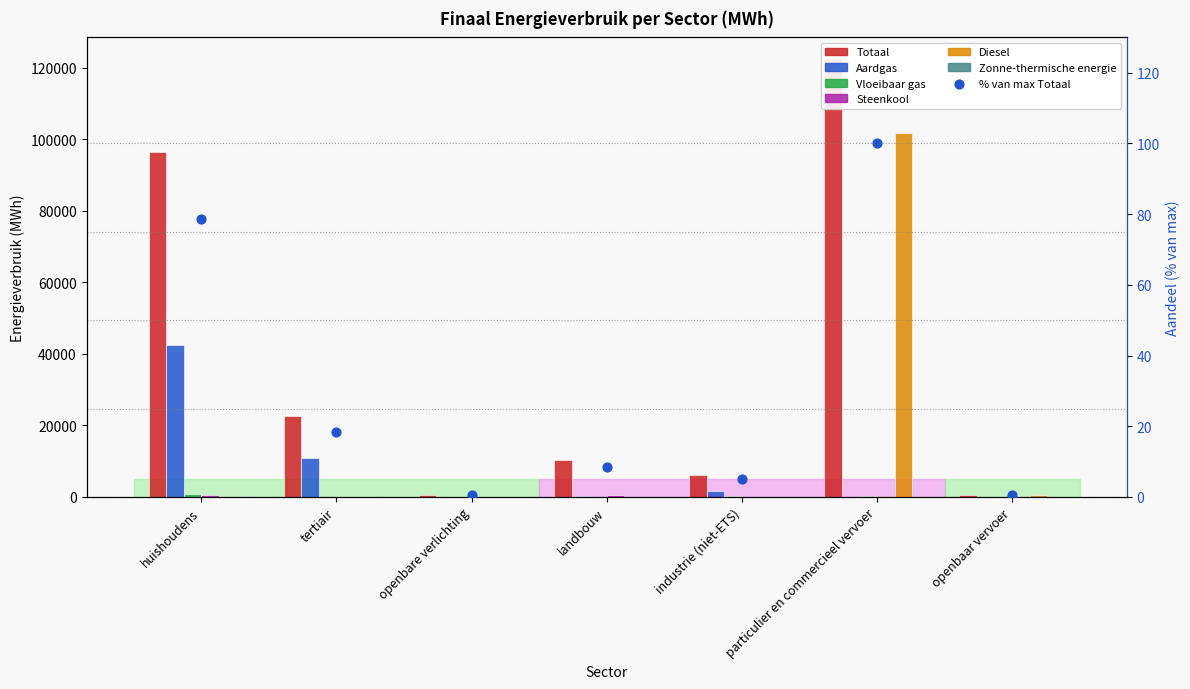

Which series has the largest Y range (max minus min)?

Diesel